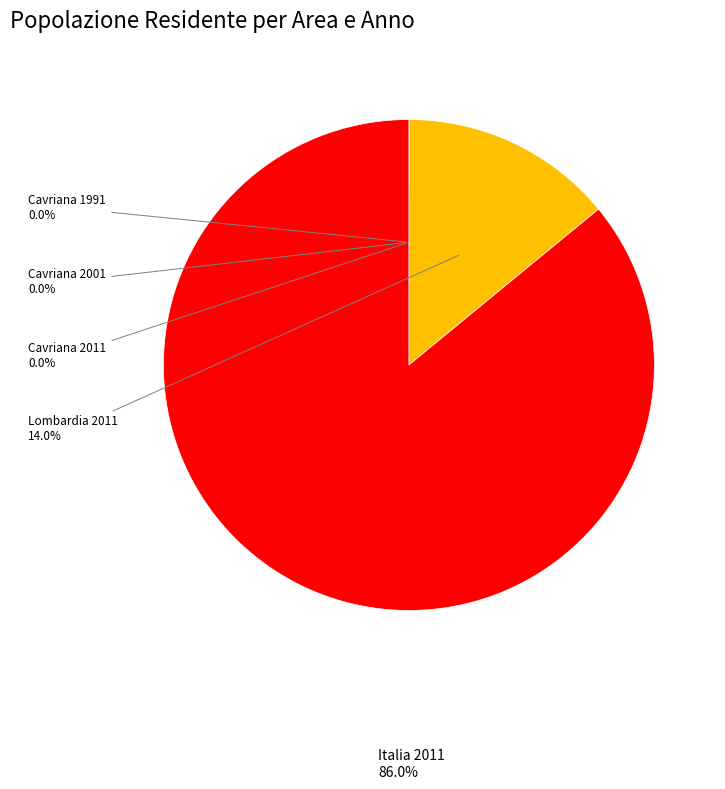

Does any single category account for the majority?

Yes